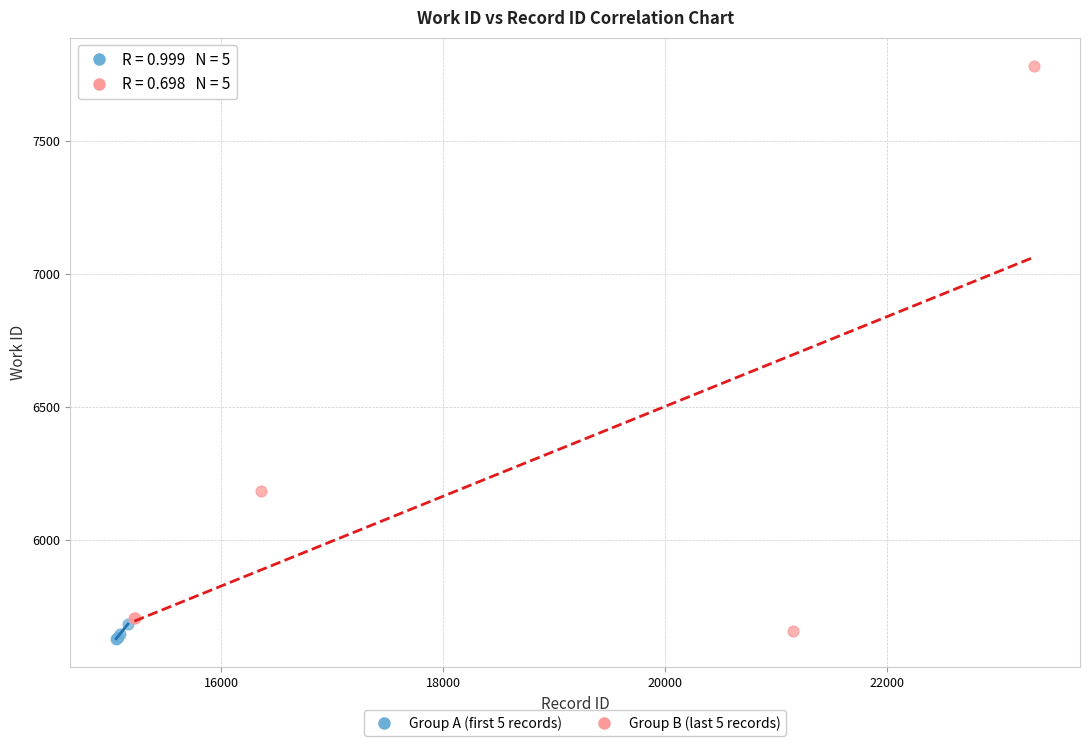

Which series has the largest Y range (max minus min)?

Group B (last 5 records)